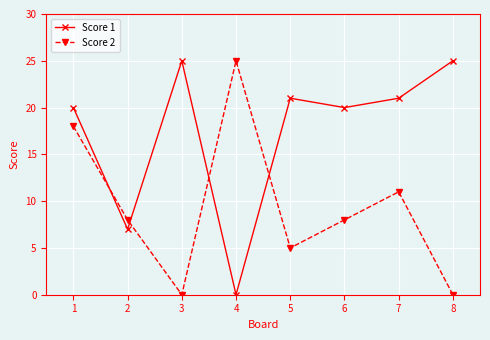

Rank the series by their average value, from lowest to highest.

Score 2, Score 1